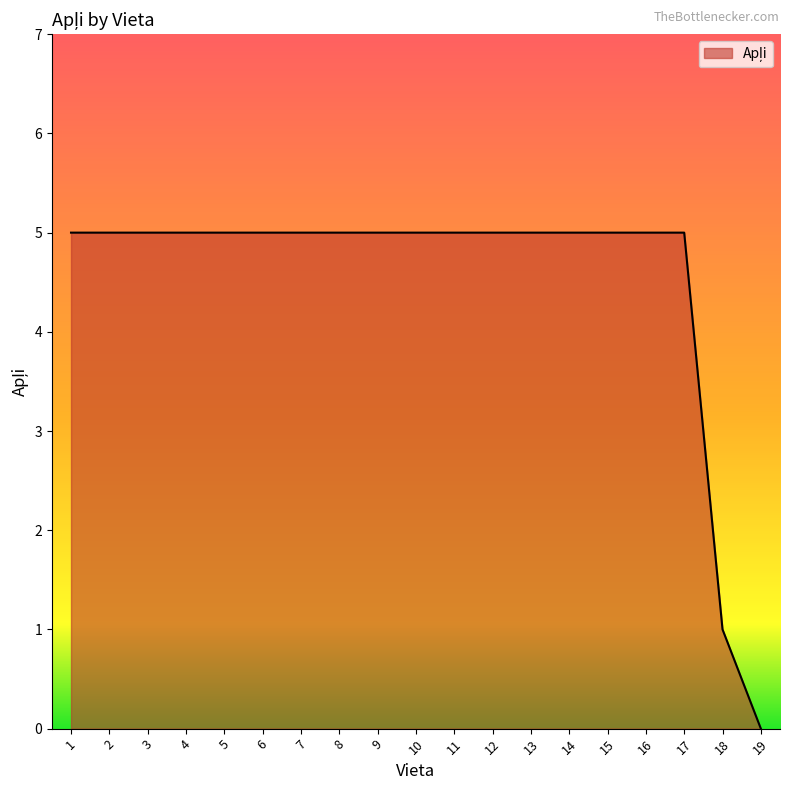

Is it true that the value at 1 is 5?

True